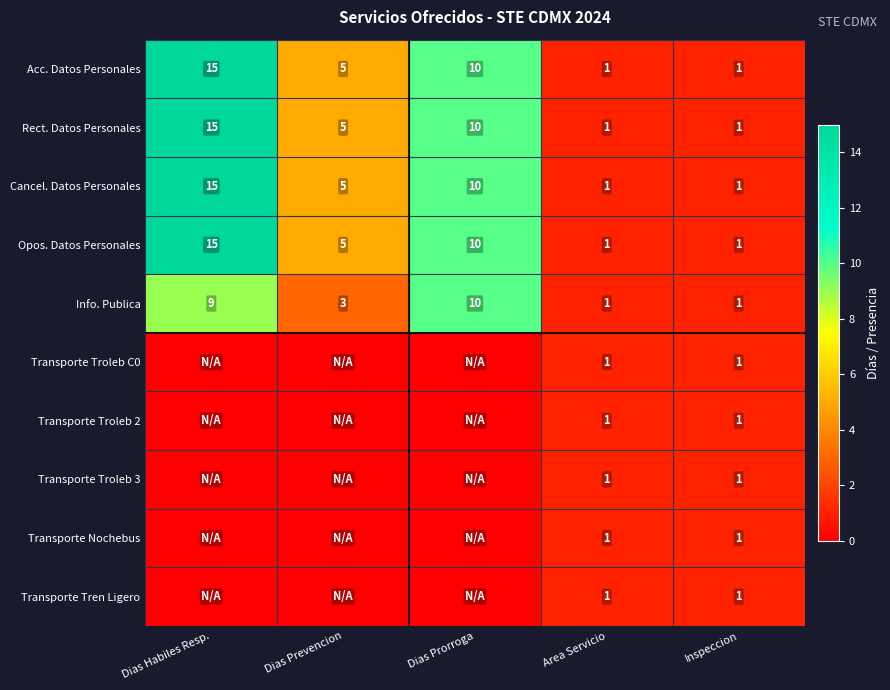

What is the sum of the Acc. Datos Personales values at Dias Prevencion and Area Servicio?

6